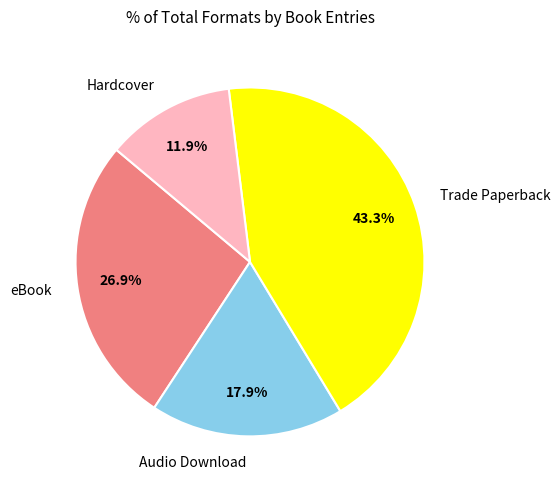

Does any single category account for the majority?

No